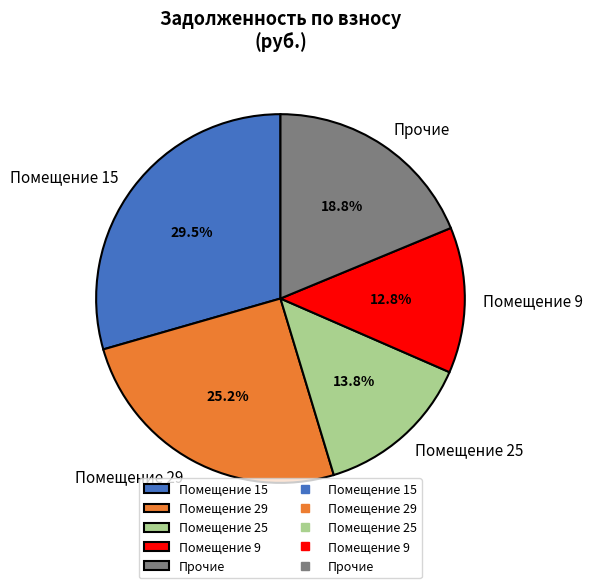

Count the number of slices in the pie.

5